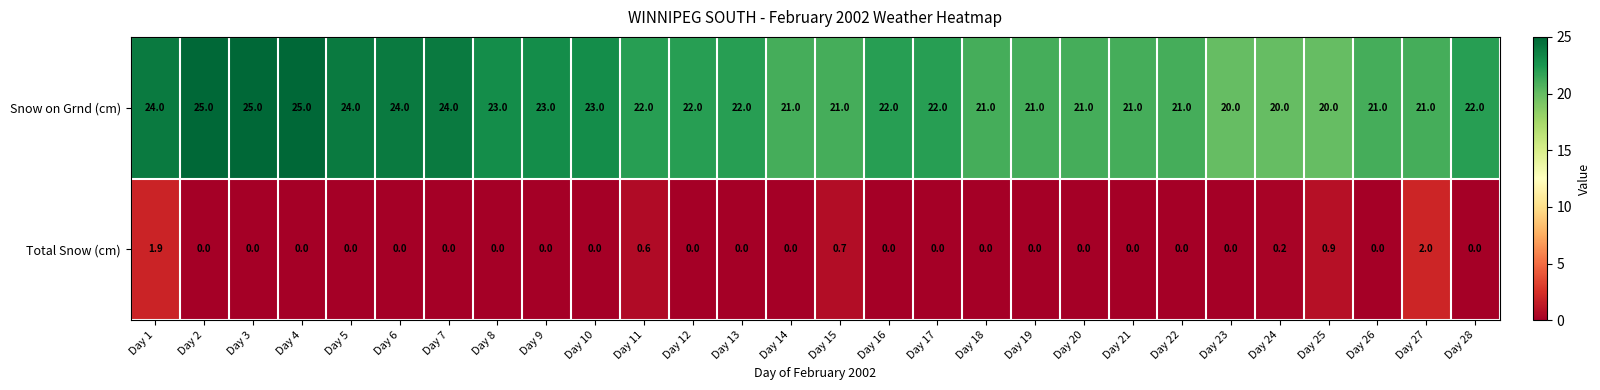

At which label is Total Snow (cm) closest to 1?

Day 25